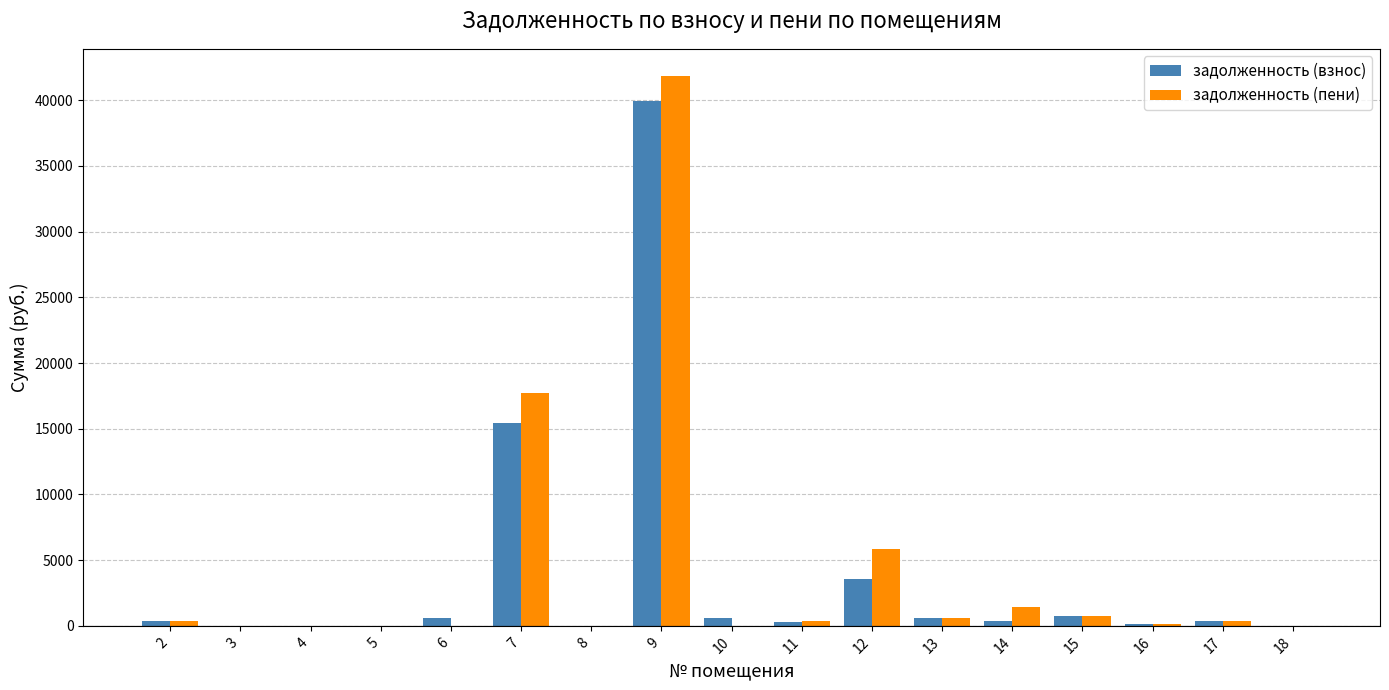

Which series has the widest spread of values?

задолженность (пени)